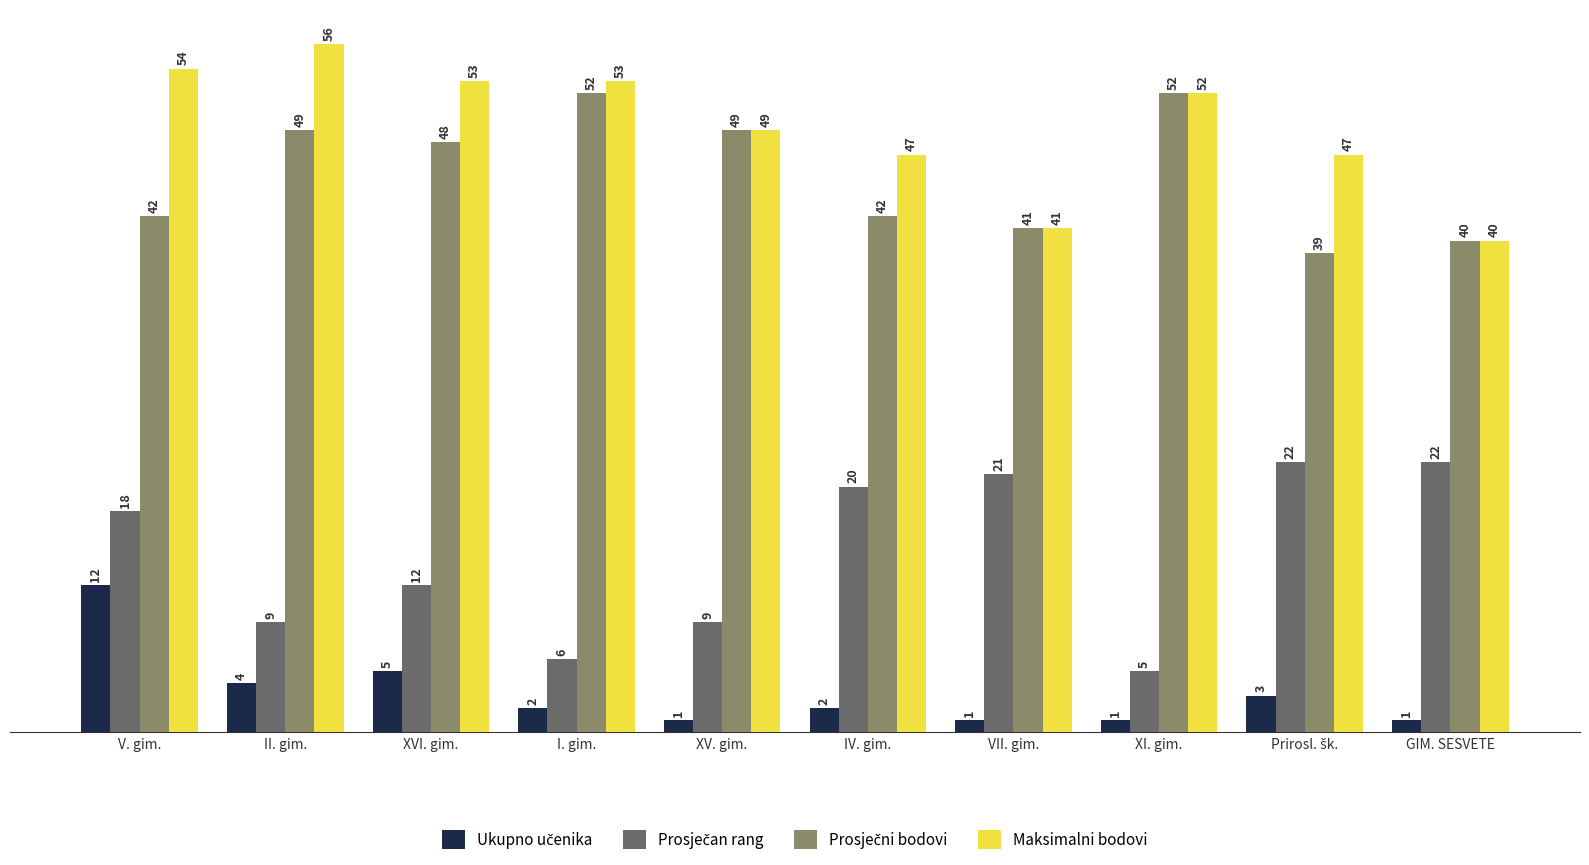

How many groups of bars are there?

10